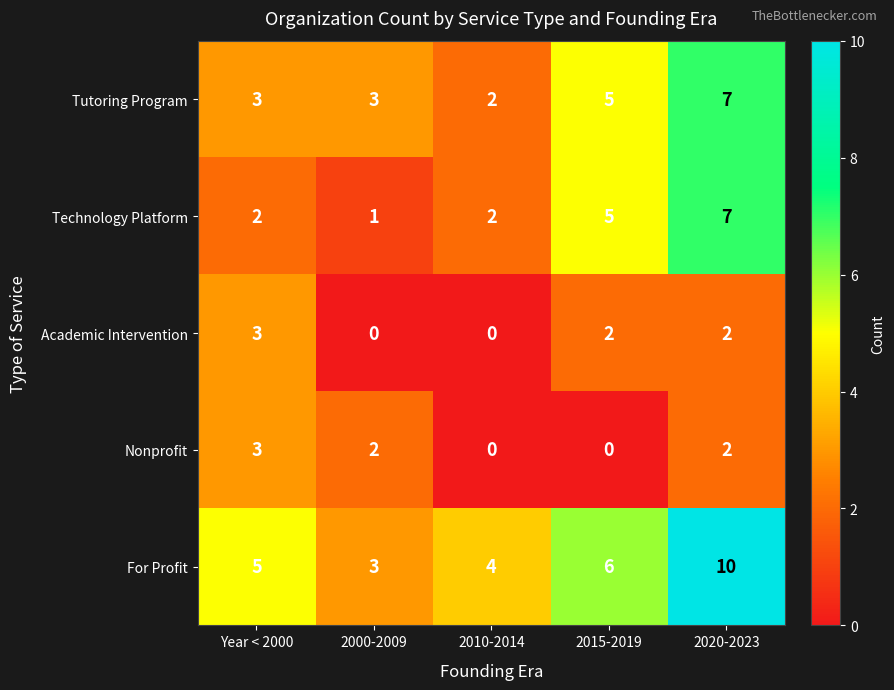

Between Year < 2000 and 2000-2009, which series saw the biggest shift?

Academic Intervention